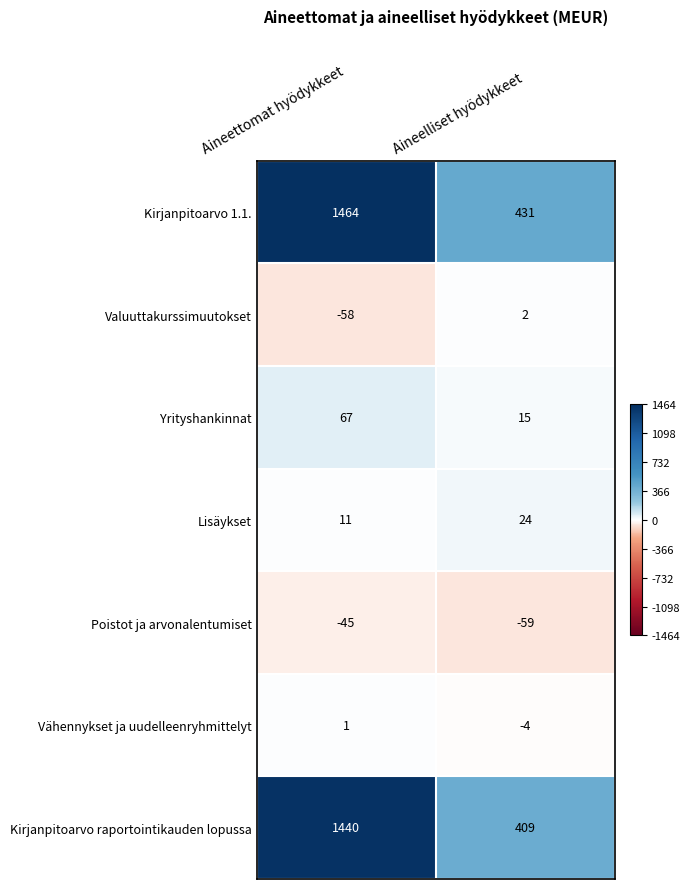

What is the smallest value displayed?

-59